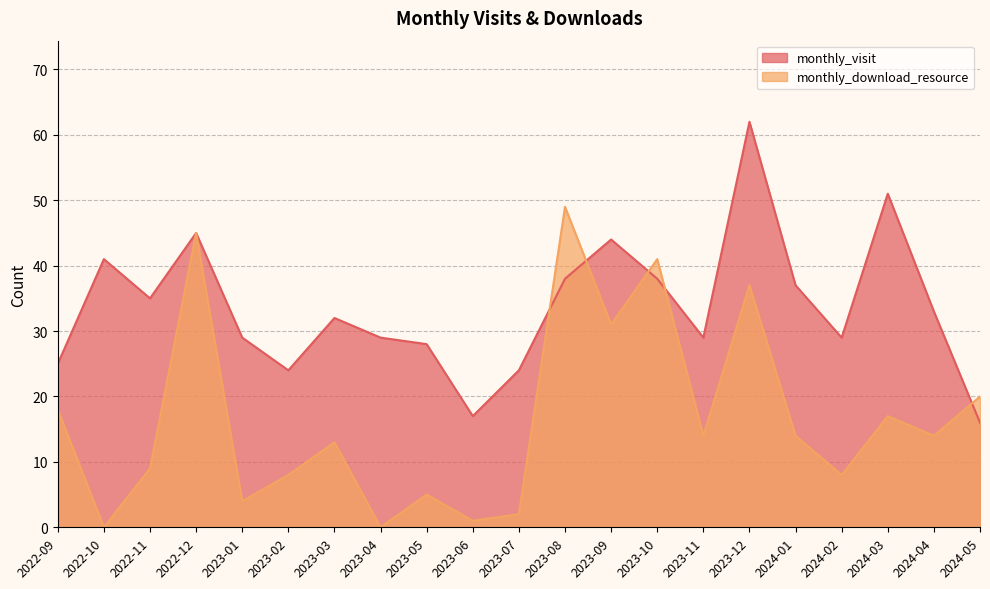

Is it true that monthly_download_resource equals 7 at 2023-05?

False